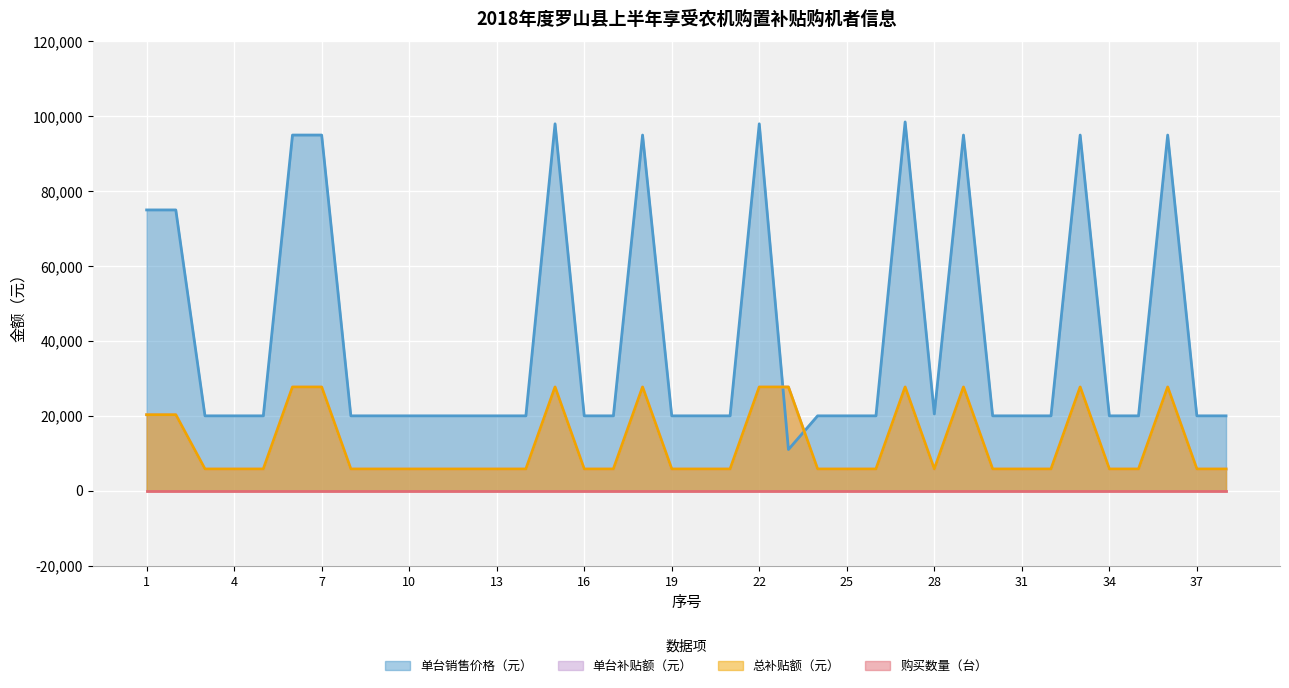

How many categories are shown in the chart?

38